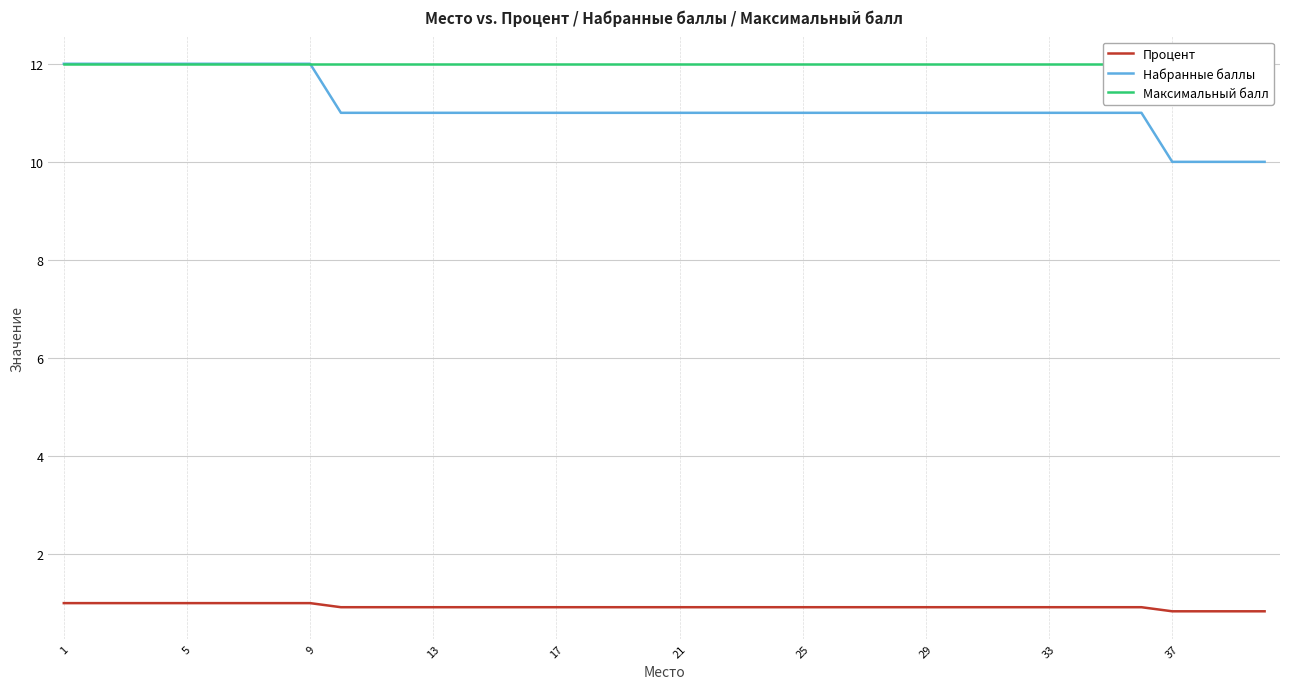

Is it true that Процент equals 0.6 at 1?

False